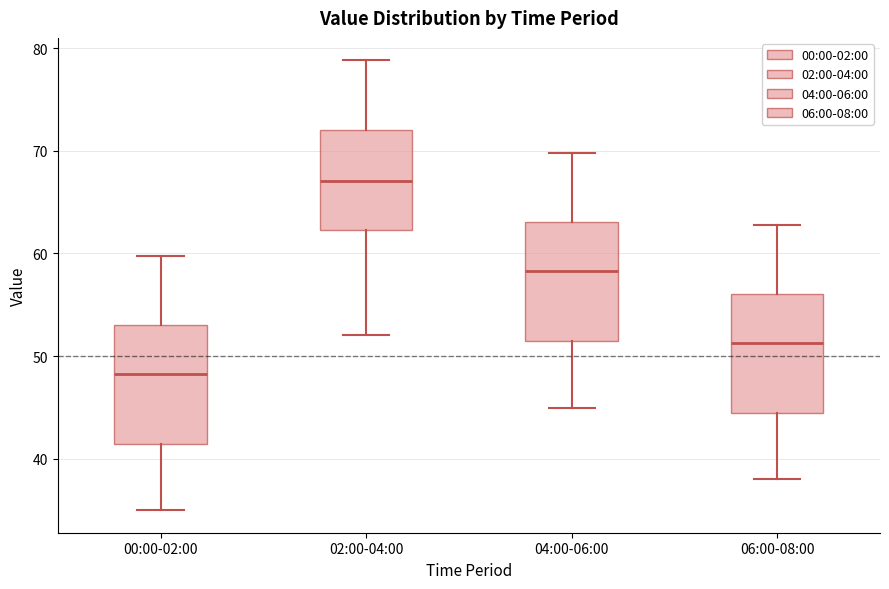

Reading left to right, transcribe this box plot: for each box, give where its median line is, the range the box spans, and where its two whiskers end, as read against the y-axis. The values are not printed on the chart, so give them approximately, as read against the axis.

00:00-02:00: median 48, box 41 to 53, whiskers 35 to 60
02:00-04:00: median 67, box 62 to 72, whiskers 52 to 79
04:00-06:00: median 58, box 51 to 63, whiskers 45 to 70
06:00-08:00: median 51, box 44 to 56, whiskers 38 to 63